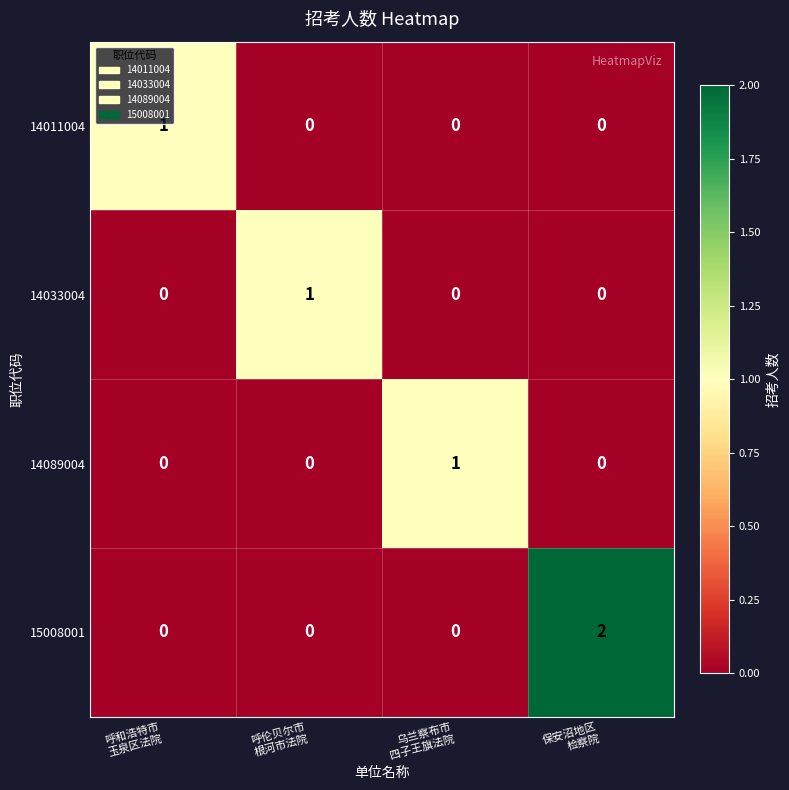

Which series has the largest range (max minus min)?

15008001